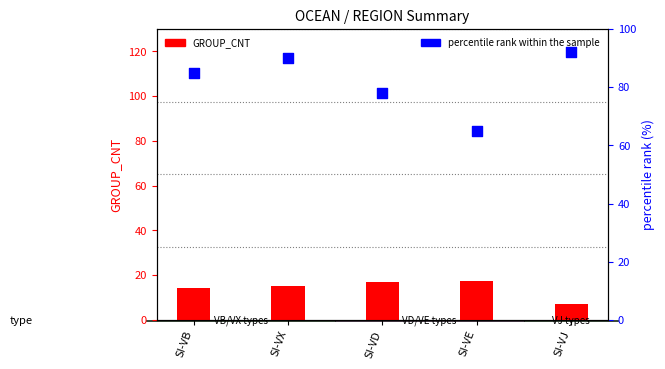

Which series contains the lowest Y value?

GROUP_CNT